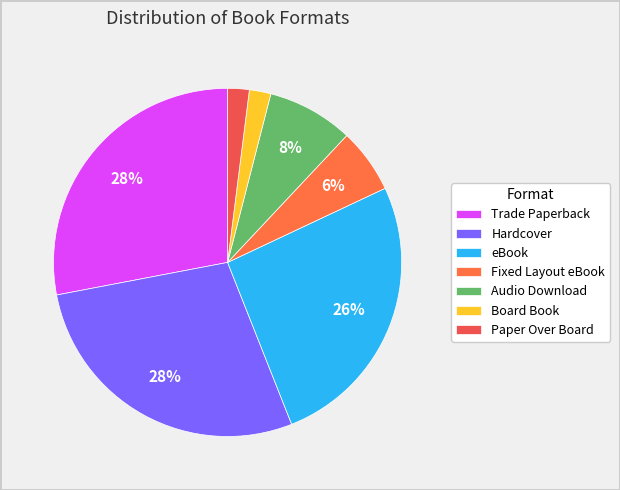

Which category has the smallest portion of the pie?

Board Book